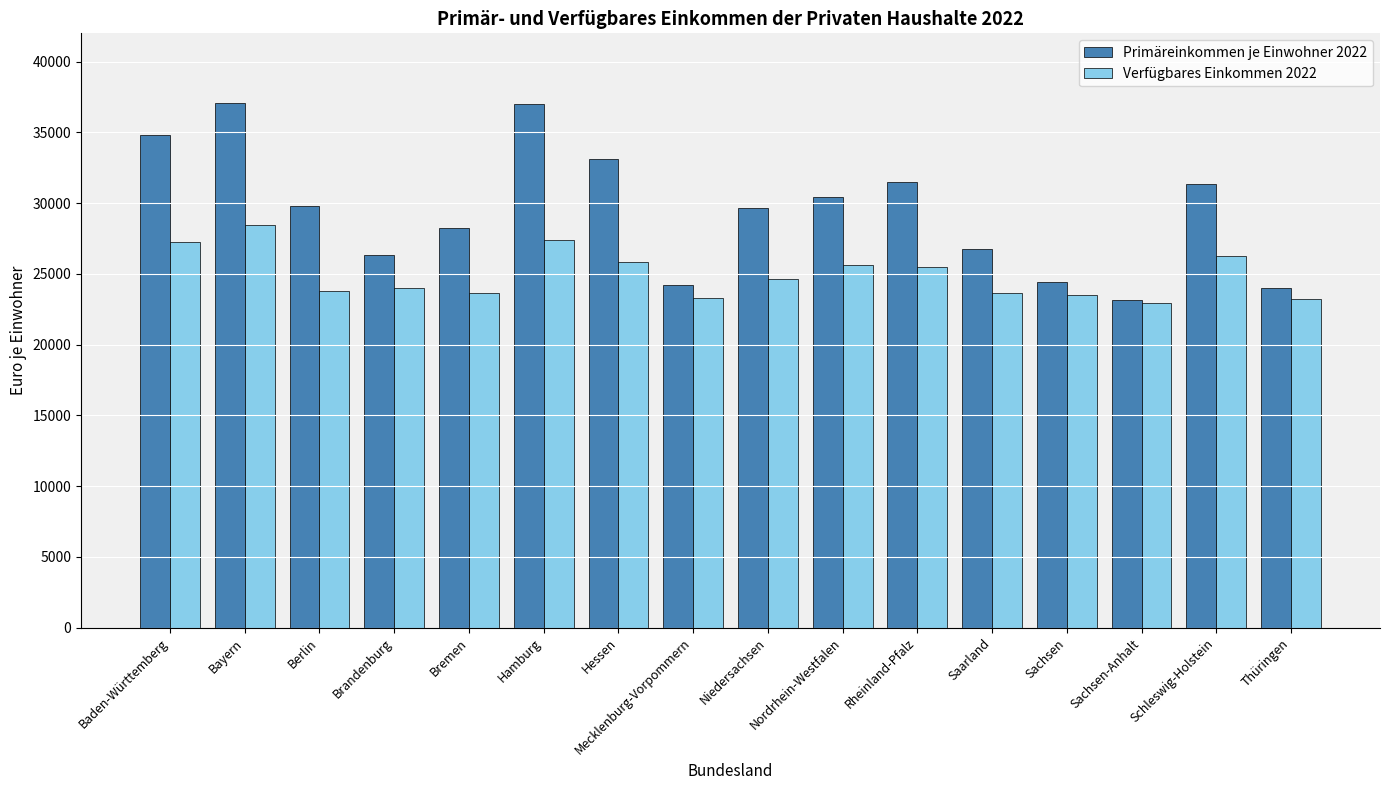

Which series has the largest range (max minus min)?

Primäreinkommen je Einwohner 2022